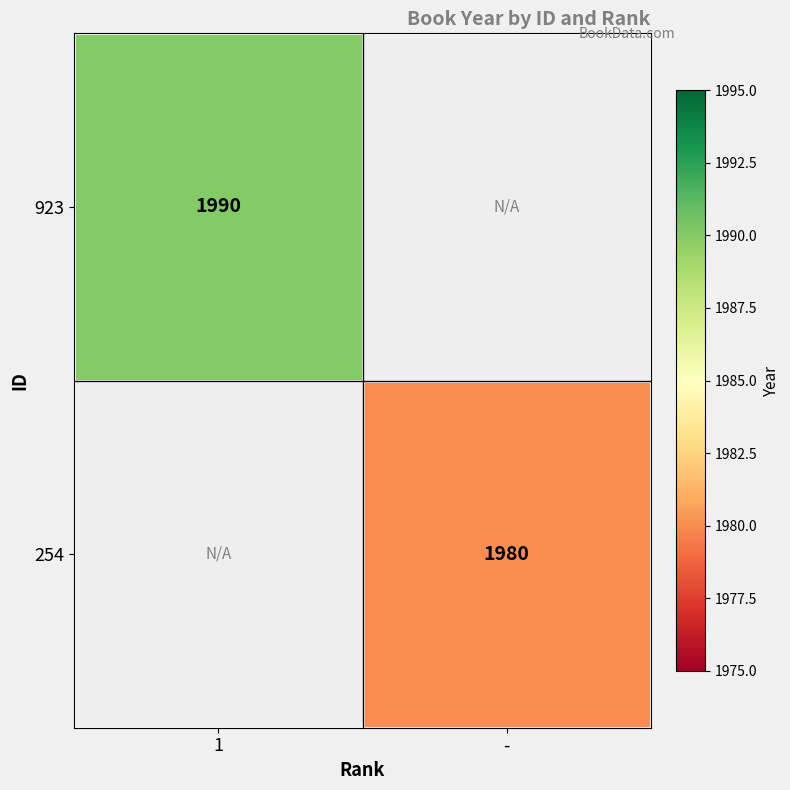

True or false: 254 has a value of 1980 at -.

True